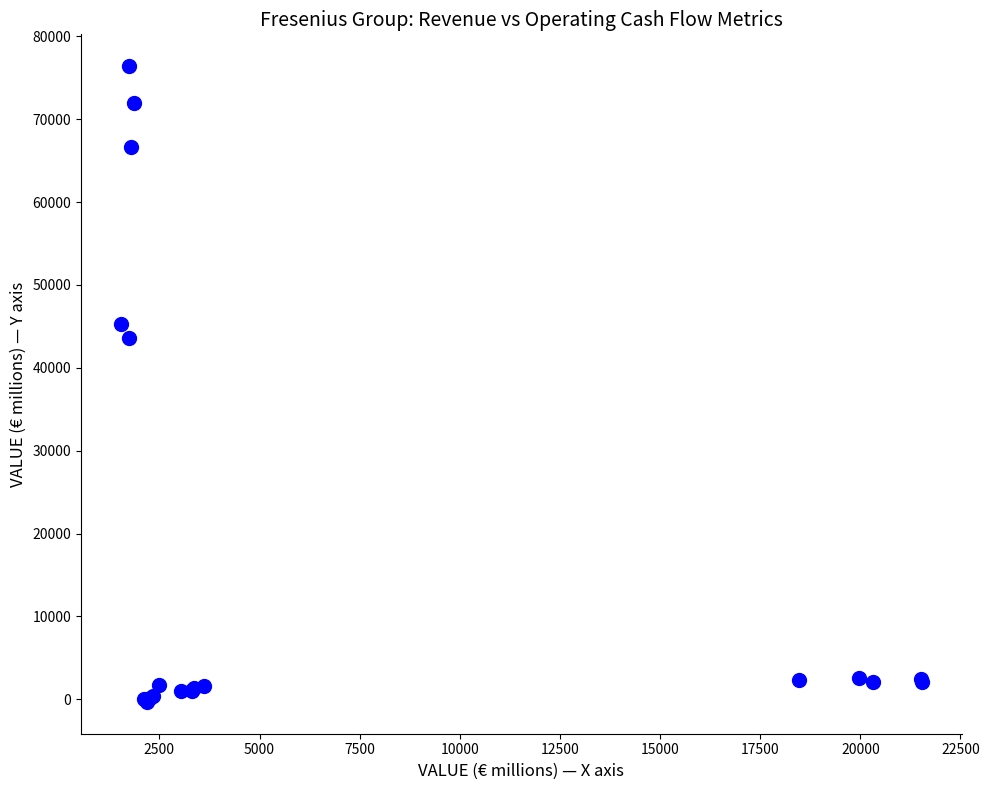

What Y value in the scatter plot is closest to 38041?

43550